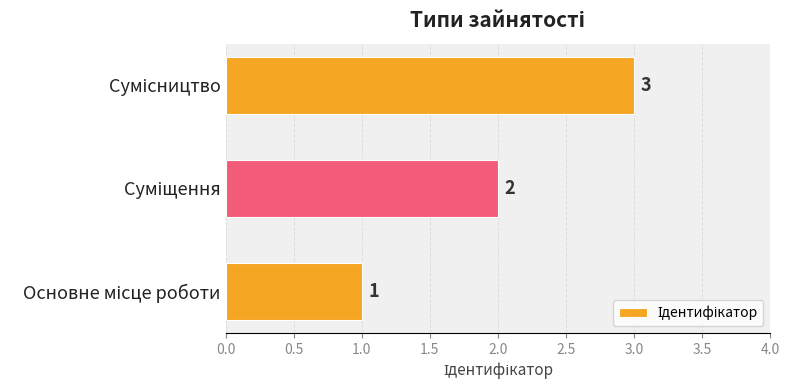

Count the values in the range 1 to 3.

3